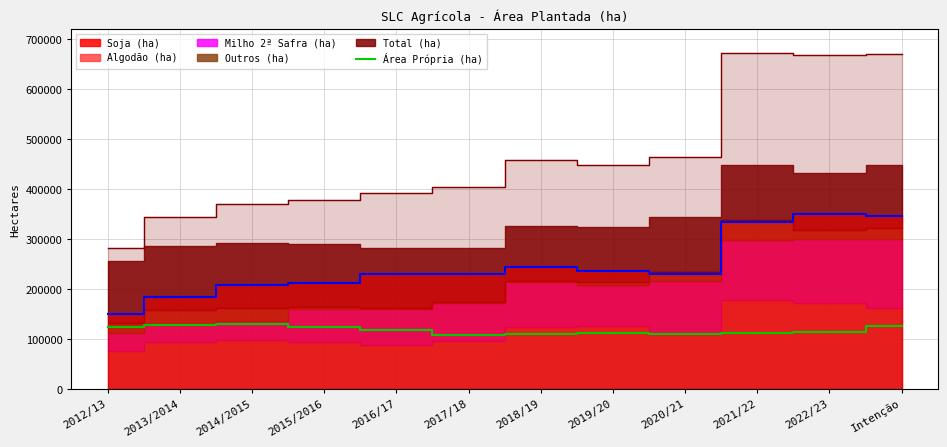

Between 2020/21 and 2015/2016, which is larger?

2020/21